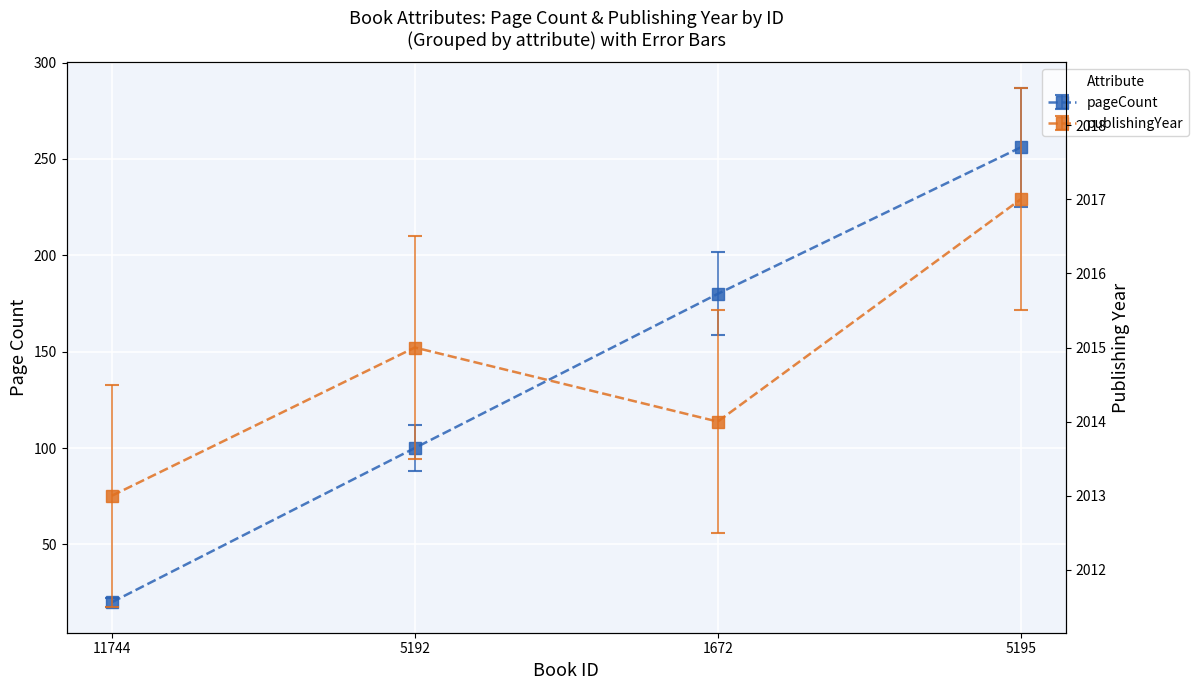

Where is the first local minimum for publishingYear?

1672